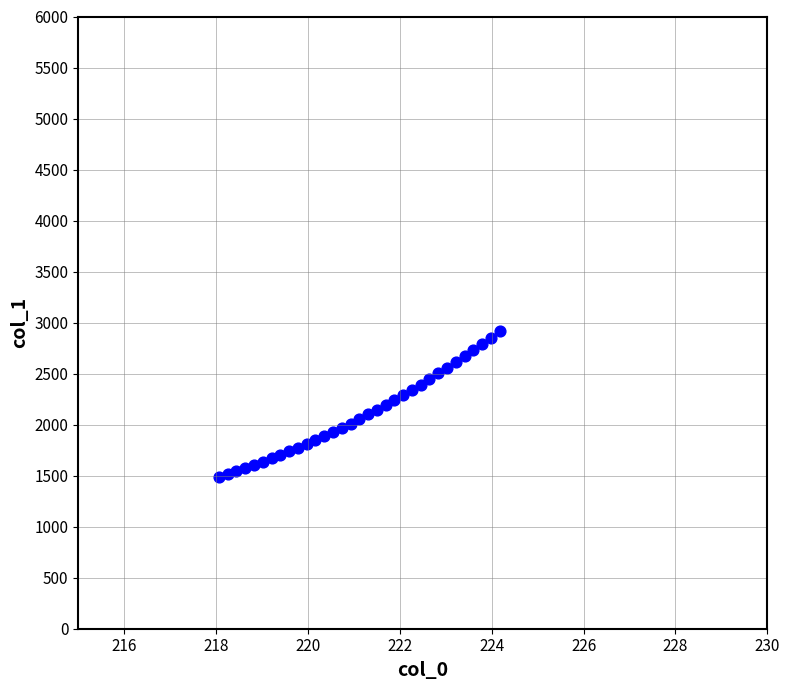

What is the range of X values (max minus min)?

6.1